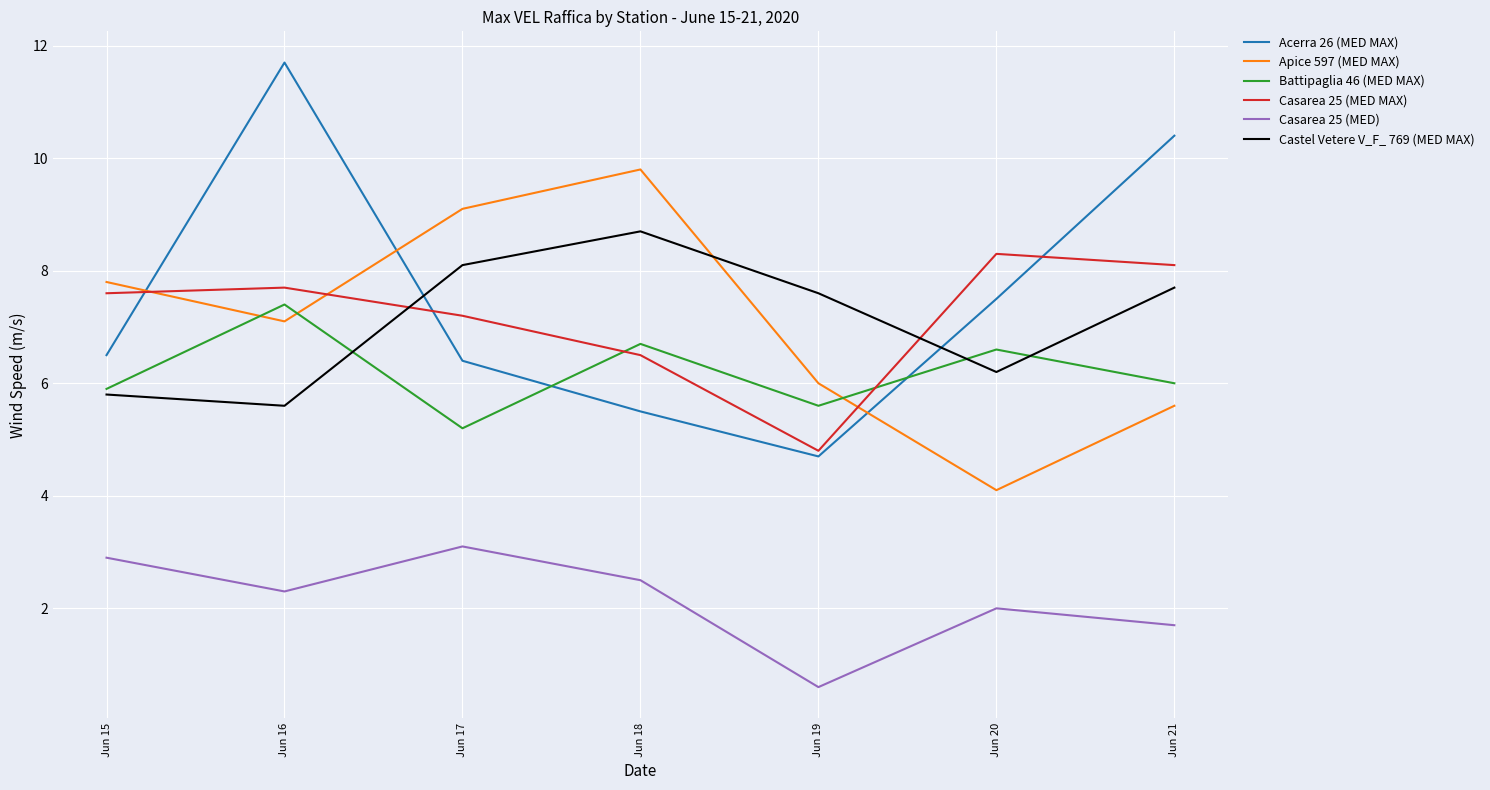

What is the sum of the Battipaglia 46 (MED MAX) values at Jun 19 and Jun 16?

13.0